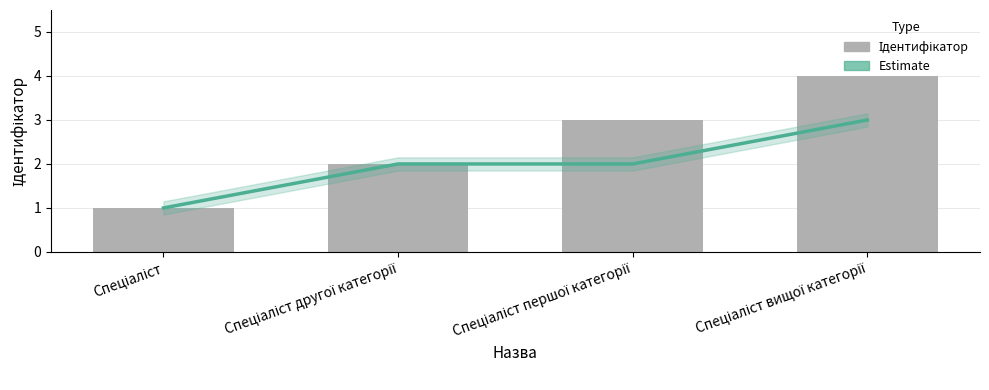

Is the value of Ідентифікатор at Спеціаліст другої категорії greater than the value of Estimate at Спеціаліст другої категорії?

No